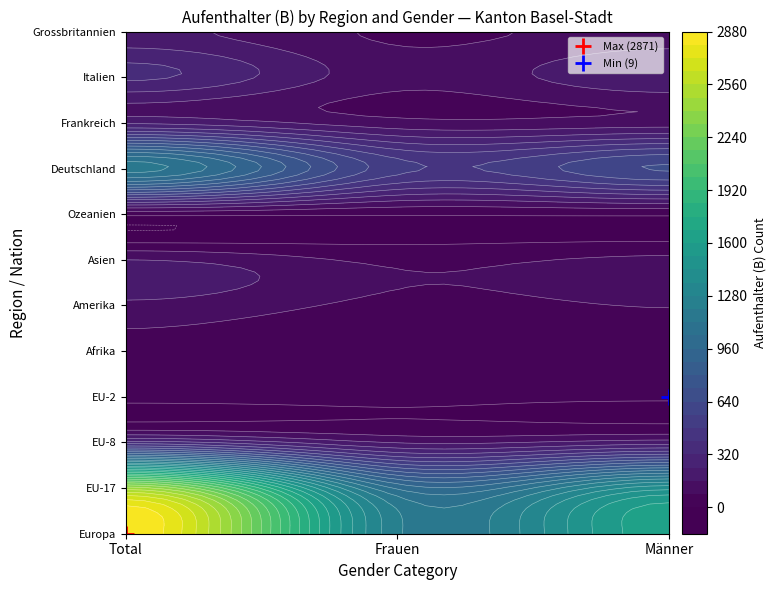

What is the total value across all series at 1?

3331